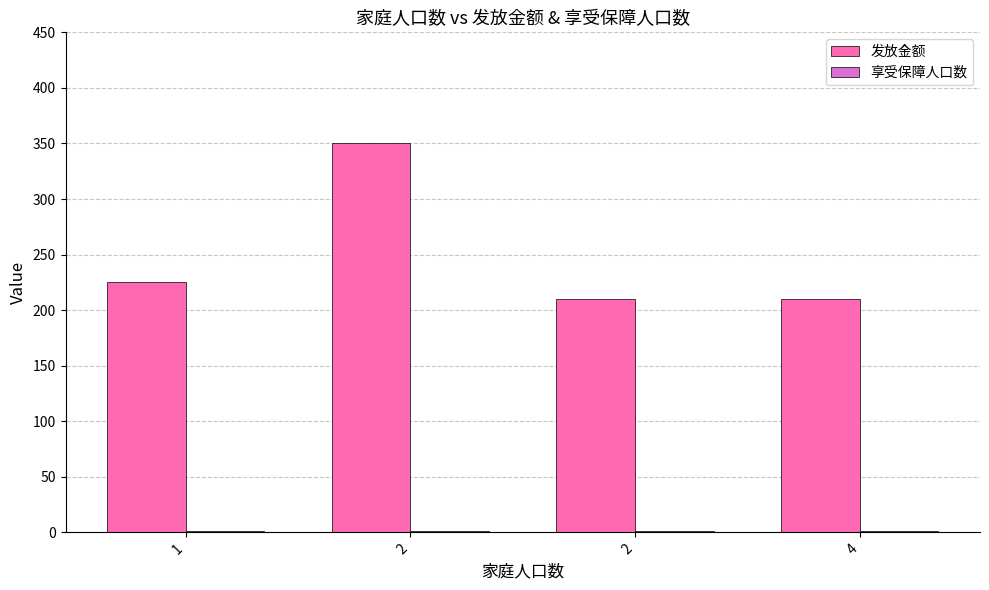

Which label corresponds to the largest value in the chart?

2